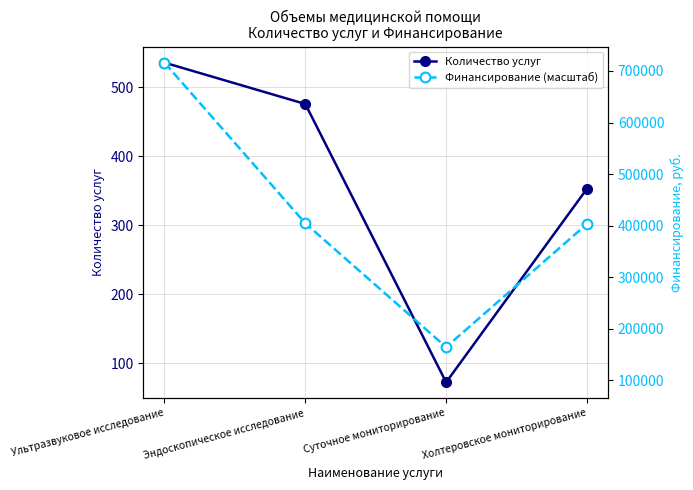

List the labels in order of Финансирование (масштаб) value, smallest first.

Суточное мониторирование, Холтеровское мониторирование, Эндоскопическое исследование, Ультразвуковое исследование